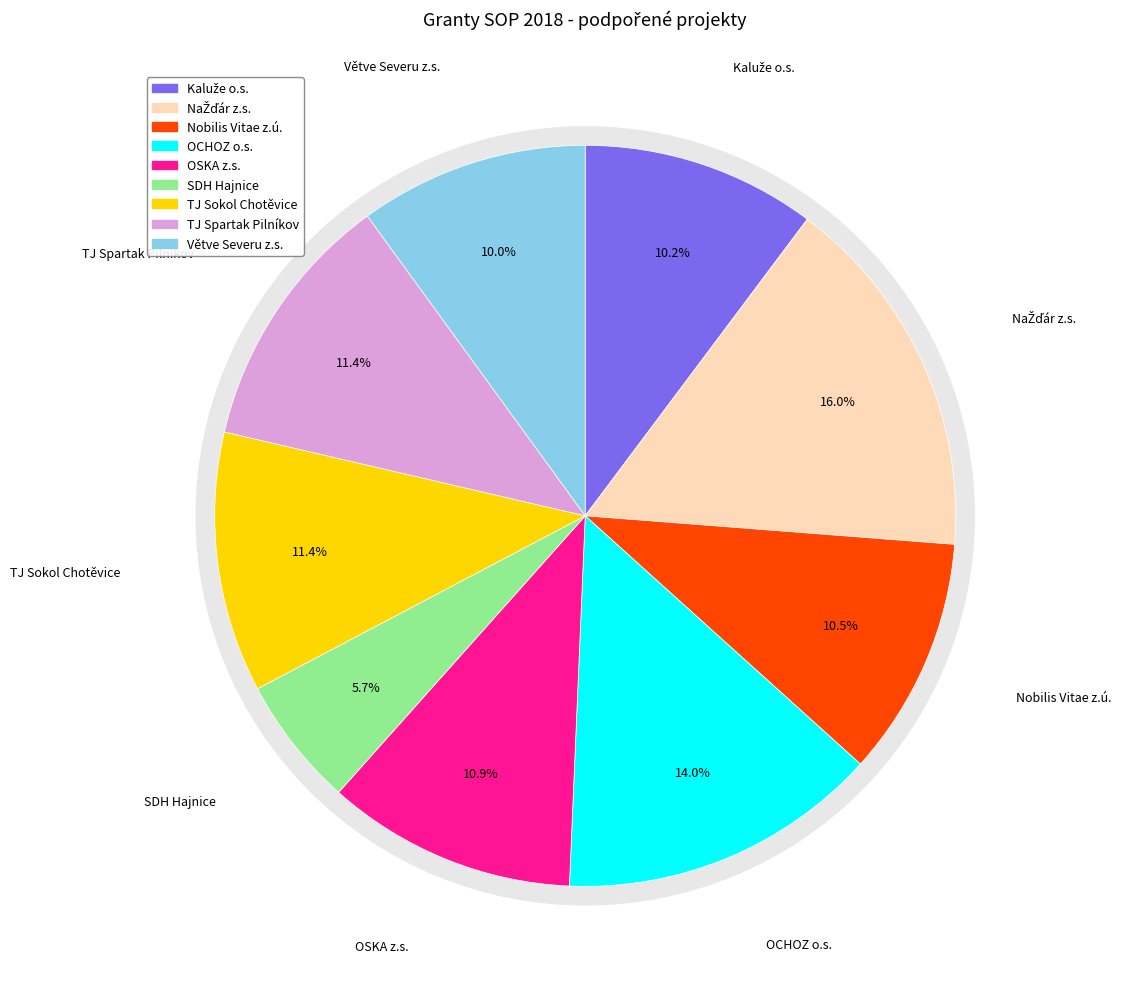

To the nearest percent, what portion does Větve Severu z.s. represent?

10%